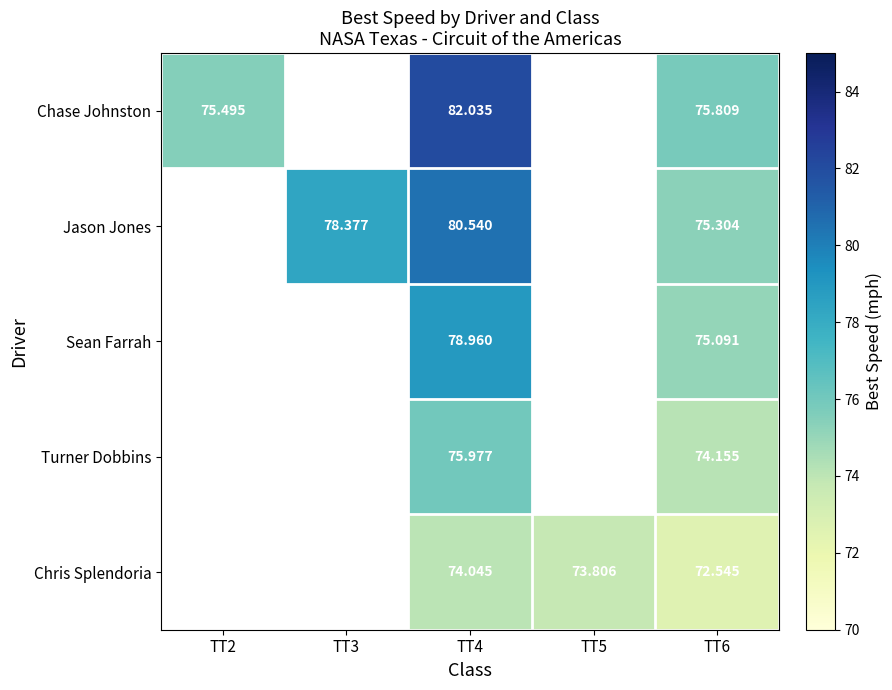

Which series changed the most between TT4 and TT6?

Chase Johnston